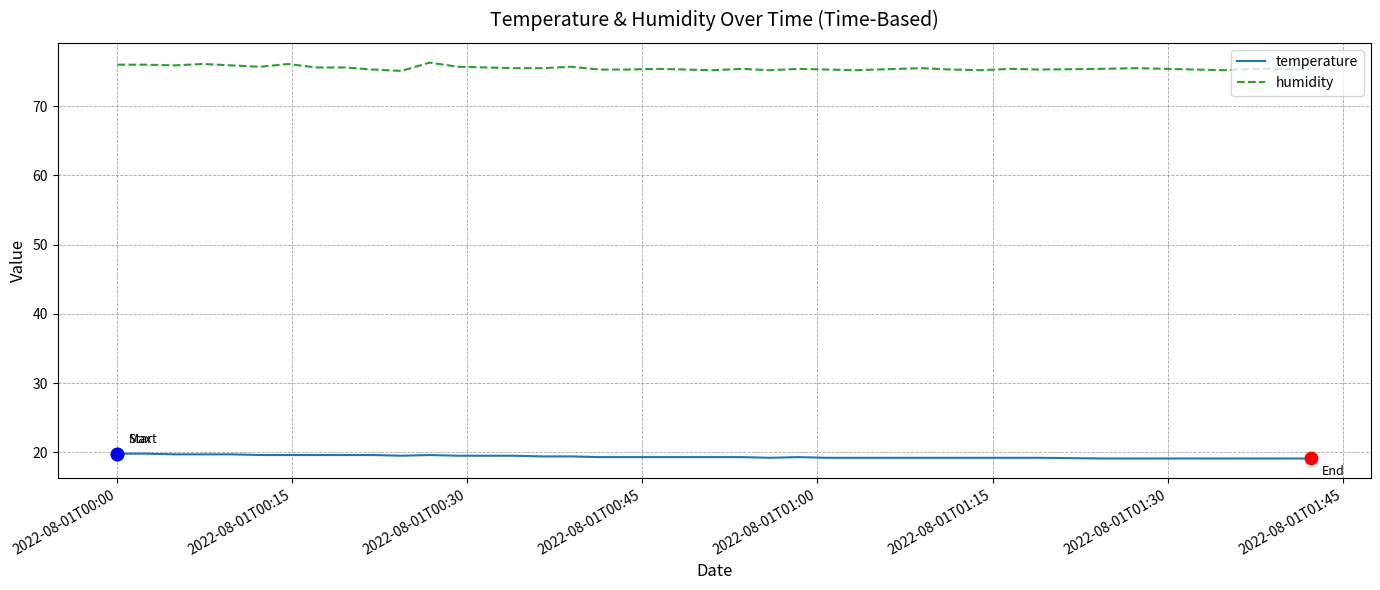

Which series has the largest total across all categories?

humidity